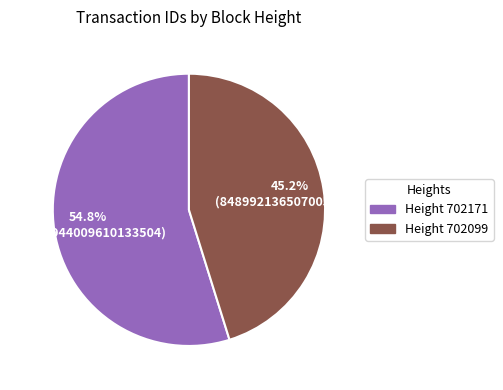

Does any single category account for the majority?

Yes